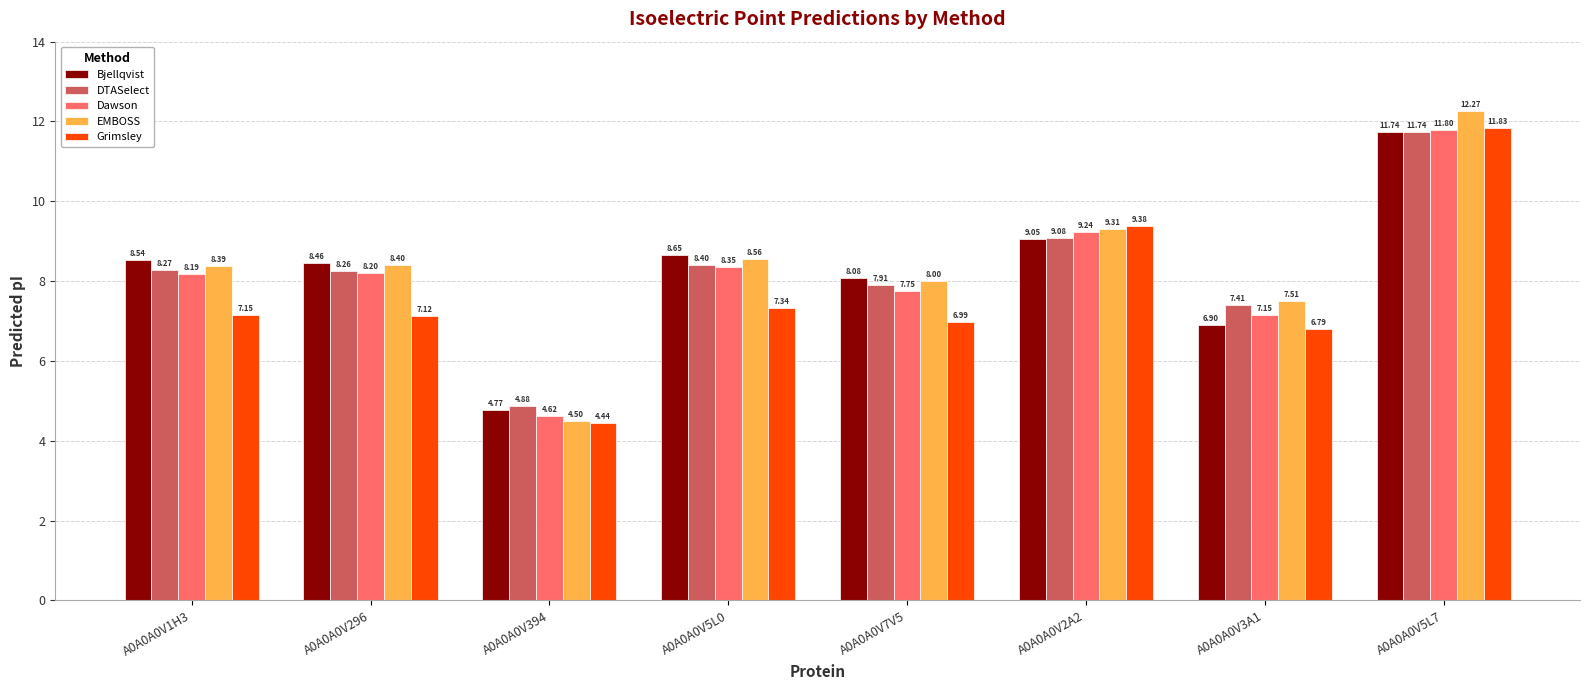

What position from the right is A0A0A0V5L7?

1